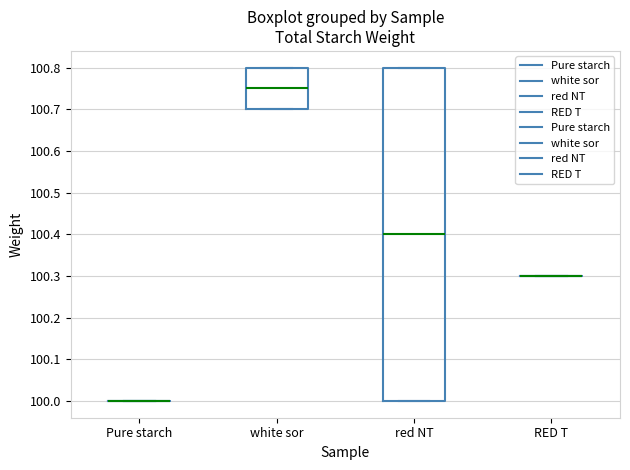

Reading left to right, read every box against the y-axis: the position of its median line, the range the box covers, and the ends of its whiskers. The values are not printed on the chart, so give them approximately, as read against the axis.

Pure starch: box collapsed to a line at 100.00, whiskers 100.00 to 100.00
white sor: median 100.75, box 100.70 to 100.80, whiskers 100.70 to 100.80
red NT: median 100.40, box 100.00 to 100.80, whiskers 100.00 to 100.80
RED T: box collapsed to a line at 100.30, whiskers 100.30 to 100.30